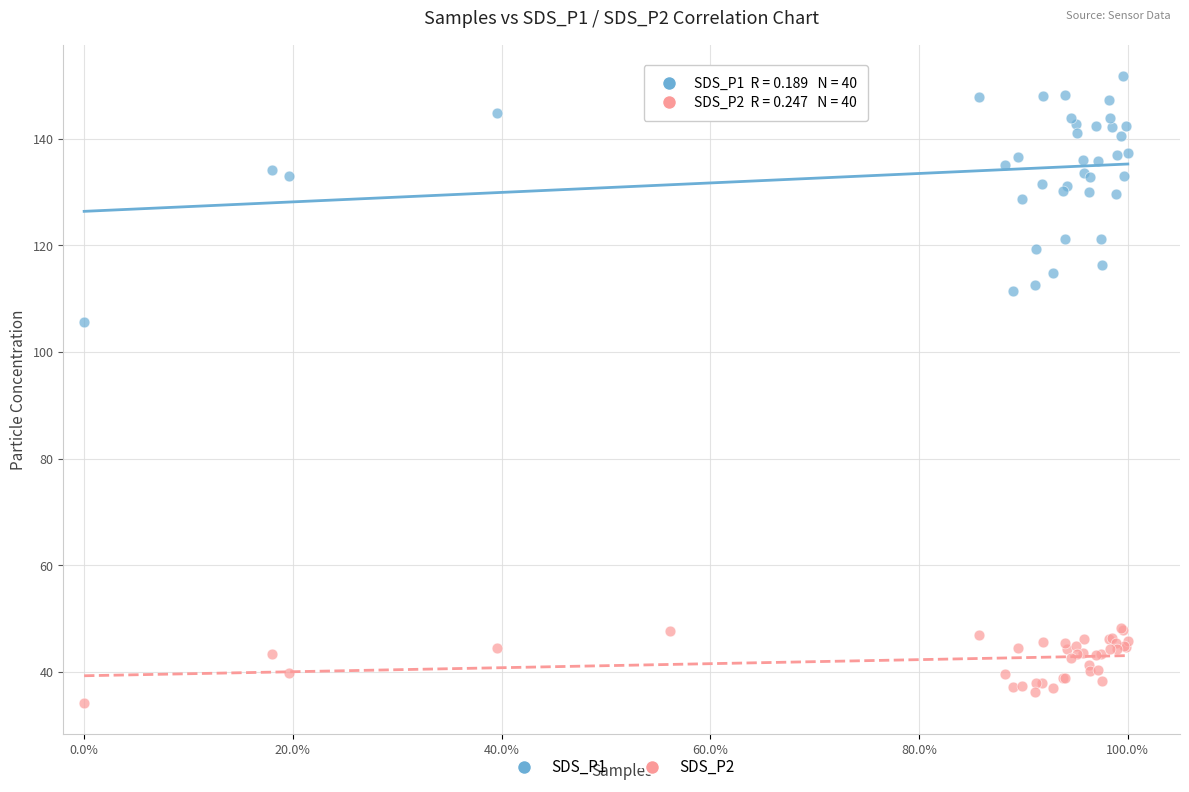

Which series contains the highest Y value?

SDS_P1